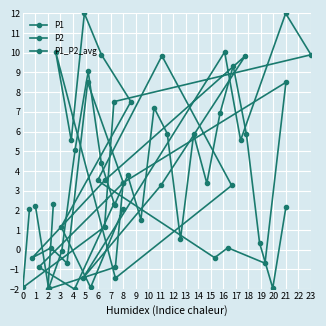

Between which two adjacent categories do P1 and P1_P2_avg first intersect?

0 and 1